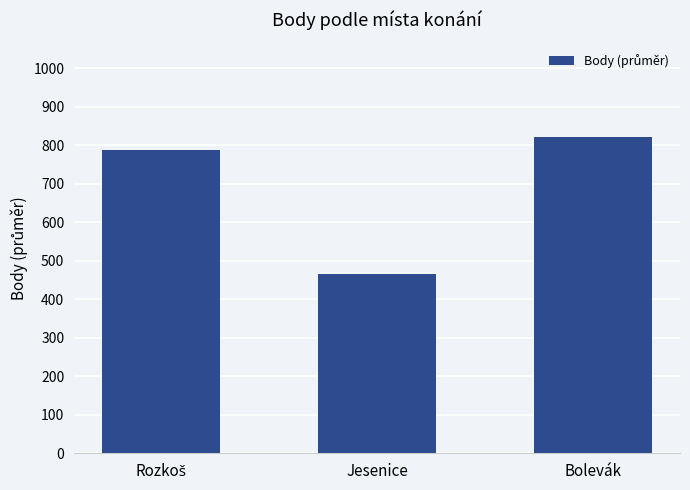

What is the sum of all values?

2074.0